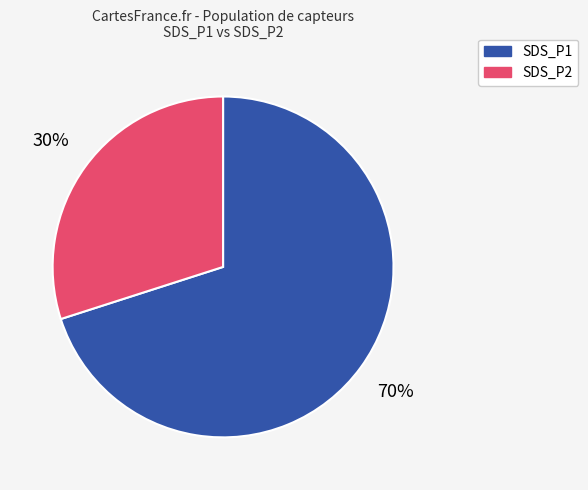

Does any single category account for the majority?

Yes